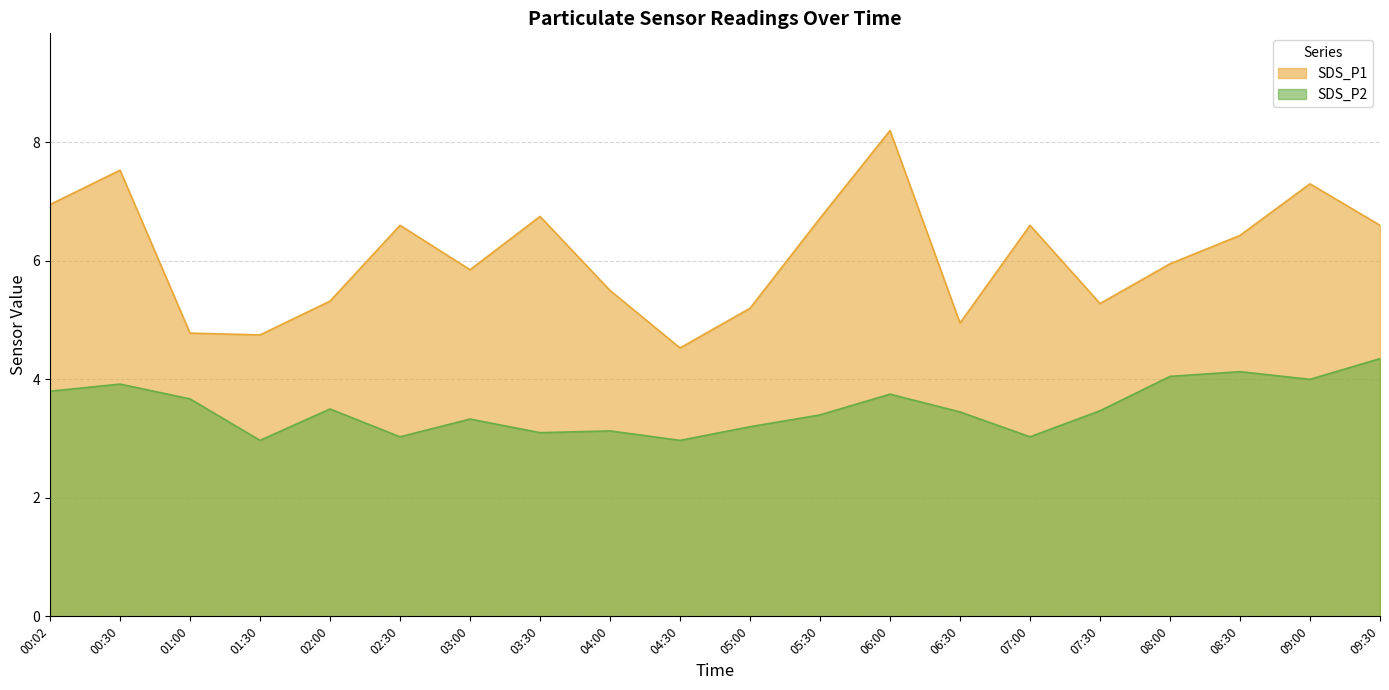

The SDS_P2 series shows 5.1 at 01:00. True or false?

False